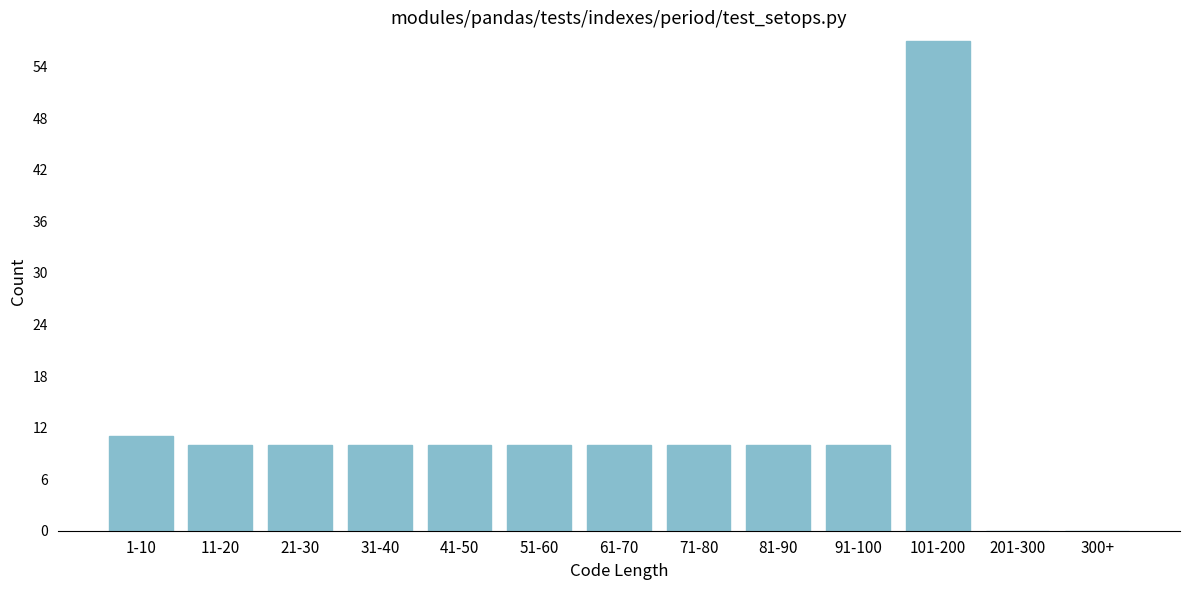

Reading left to right, transcribe all the data shown in this chart.

1-10=11	11-20=10	21-30=10	31-40=10	41-50=10	51-60=10	61-70=10	71-80=10	81-90=10	91-100=10	101-200=57	201-300=0	300+=0